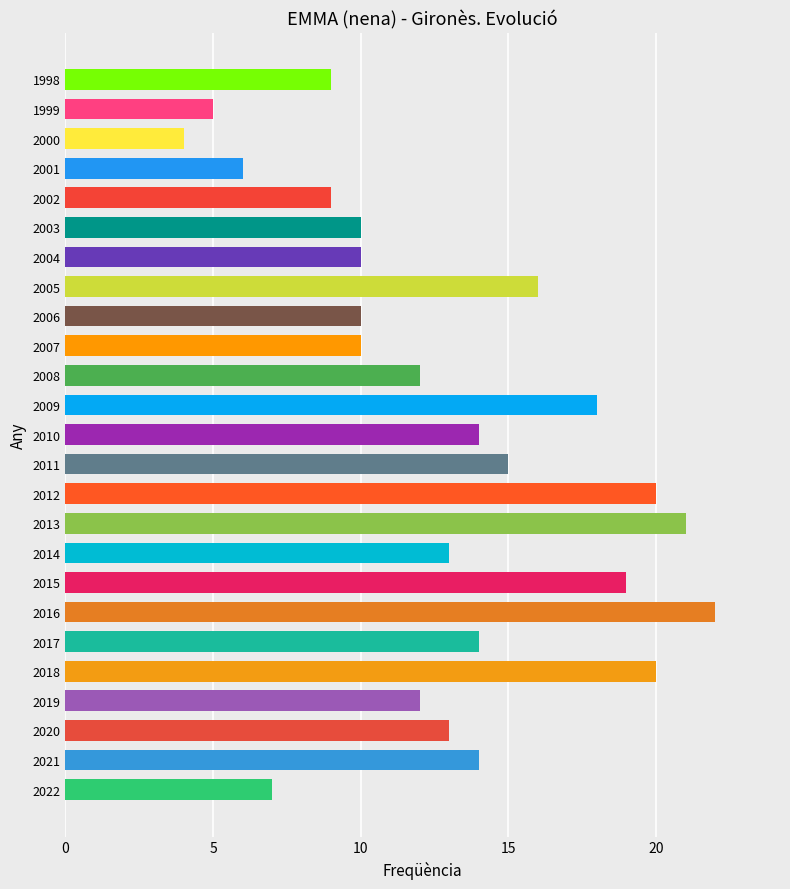

What is the smallest value displayed?

4